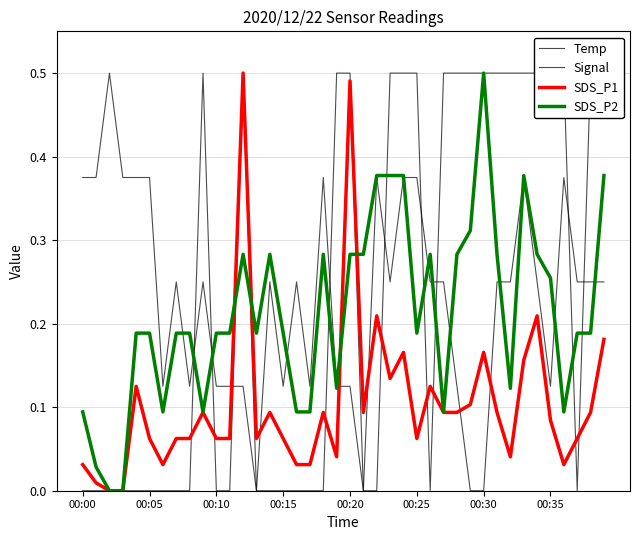

Is this an area chart (filled region under the line)?

No